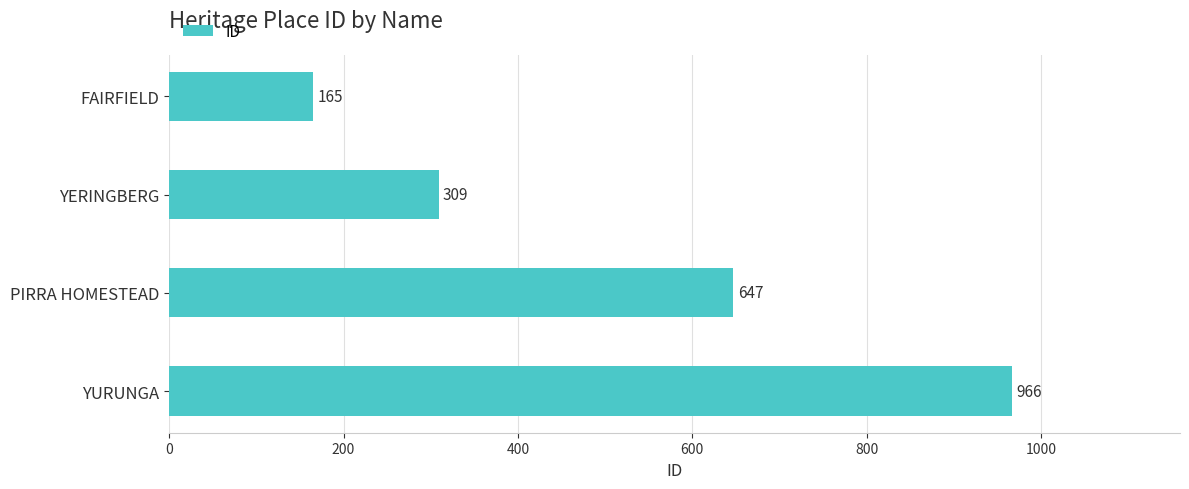

Reading top to bottom, what are all the values shown in this chart?

FAIRFIELD=165	YERINGBERG=309	PIRRA HOMESTEAD=647	YURUNGA=966